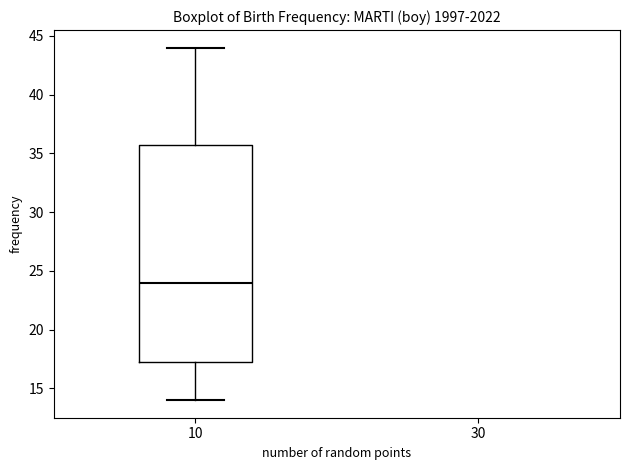

Where does the median line of the box at x = 10 sit on the y-axis? The values are not printed on the chart, so give them approximately, as read against the axis.

24.0